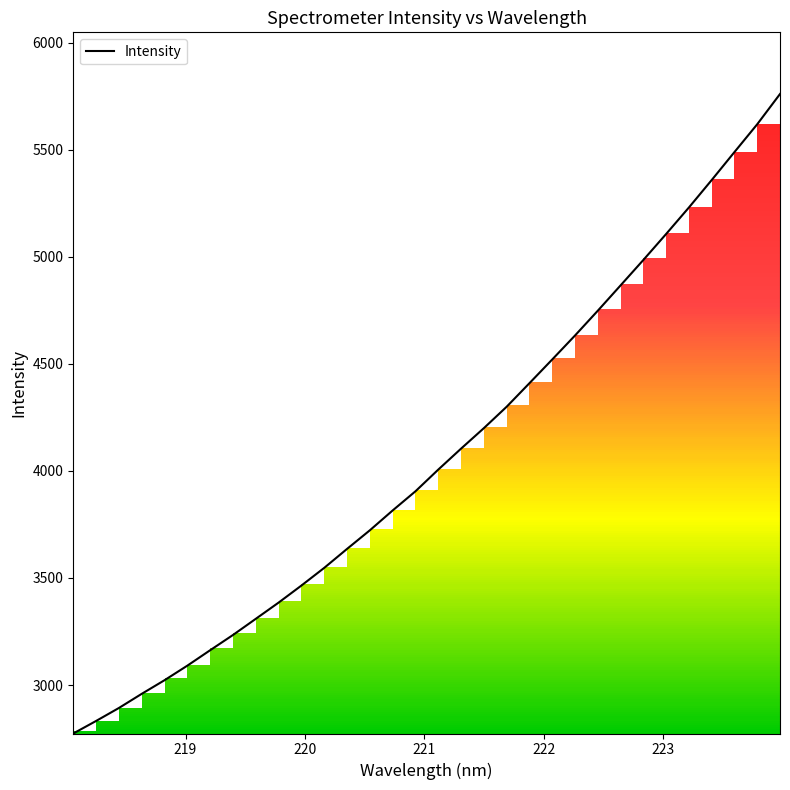

Reading left to right, list all the values displayed in this chart.

2773.8	2832.4	2893.0	2959.0	3022.7	3090.7	3162.7	3233.9	3309.4	3385.1	3464.8	3547.3	3635.8	3722.7	3815.3	3904.8	4006.0	4103.9	4199.5	4299.5	4409.4	4520.2	4632.1	4747.8	4866.1	4984.8	5106.2	5229.8	5358.0	5488.6	5618.5	5759.6